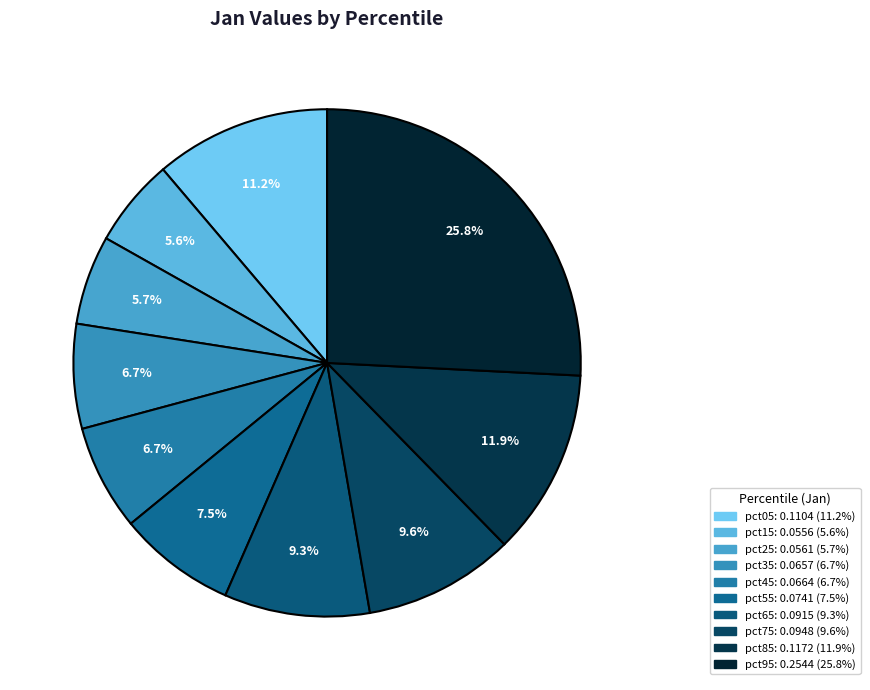

How many slices are in this pie chart?

10